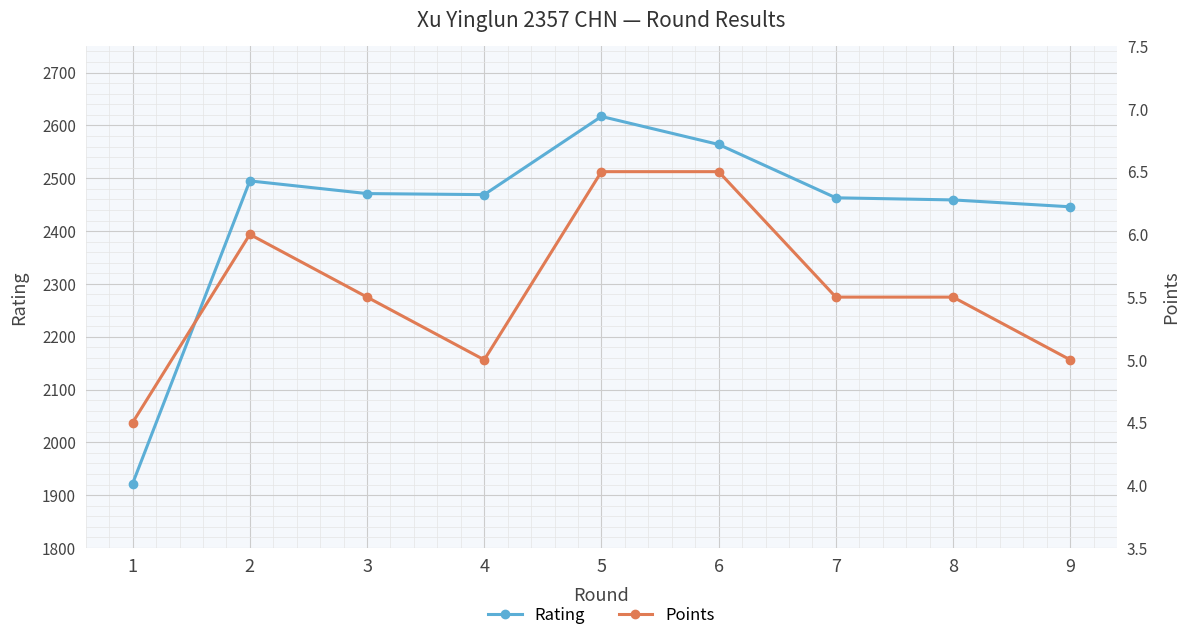

How many data points in Rating are above 2469?

4